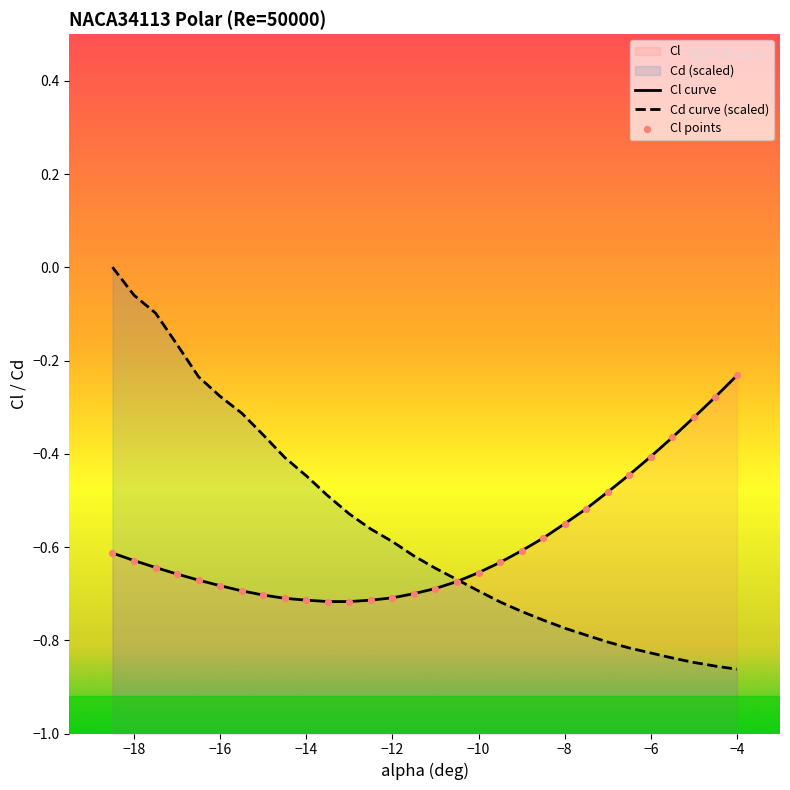

Which series contains the highest Y value?

Cd curve (scaled)